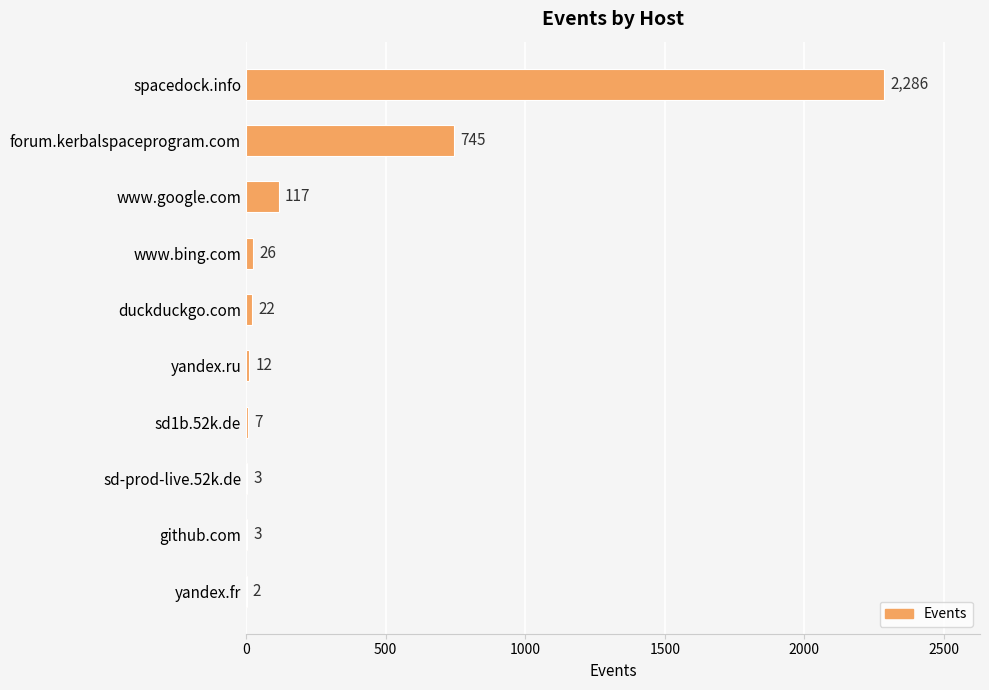

What is the greatest value displayed?

2286